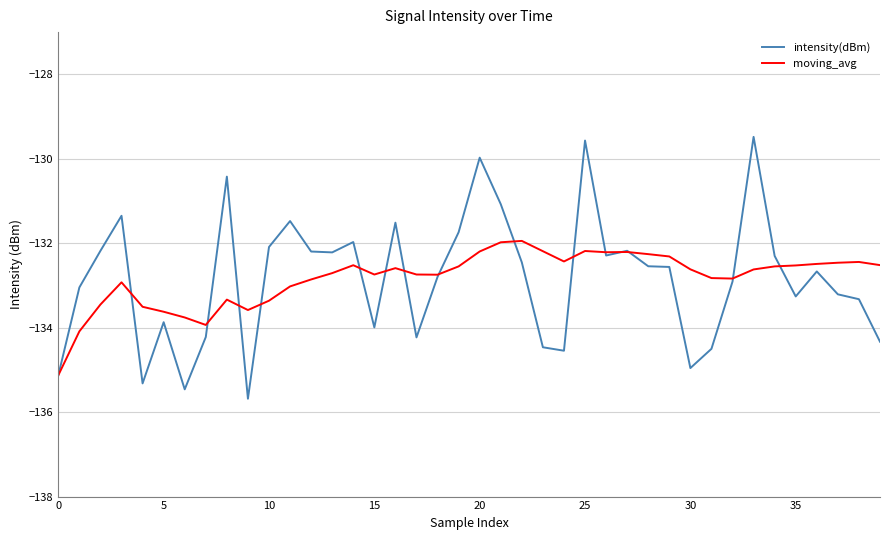

What is the minimum value shown in the chart?

-135.7